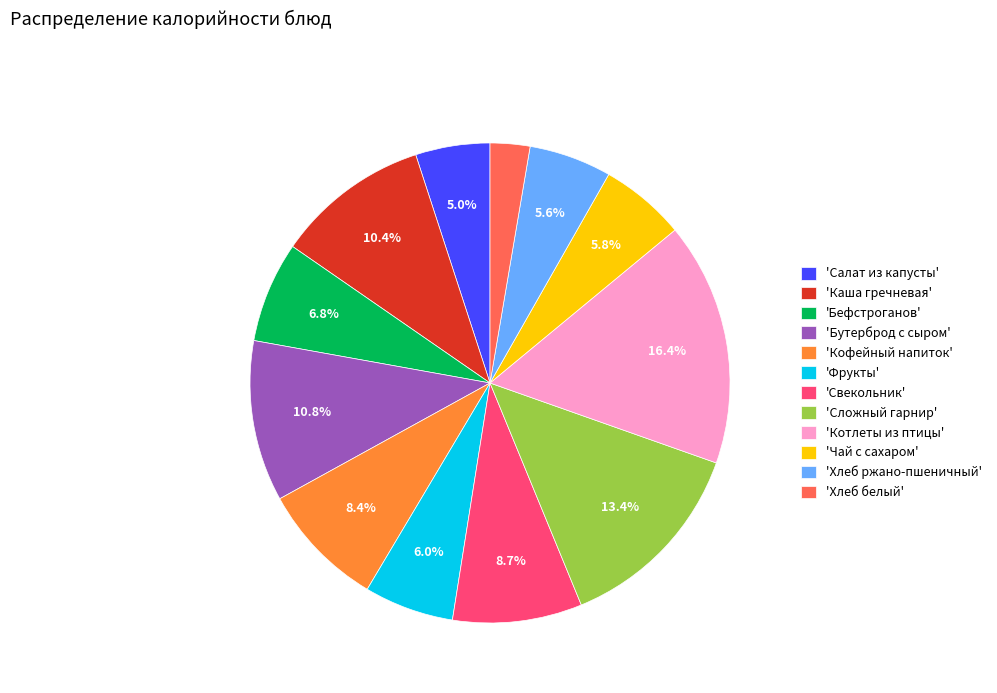

Which has a higher value, 'Сложный гарнир' or 'Чай с сахаром'?

'Сложный гарнир'